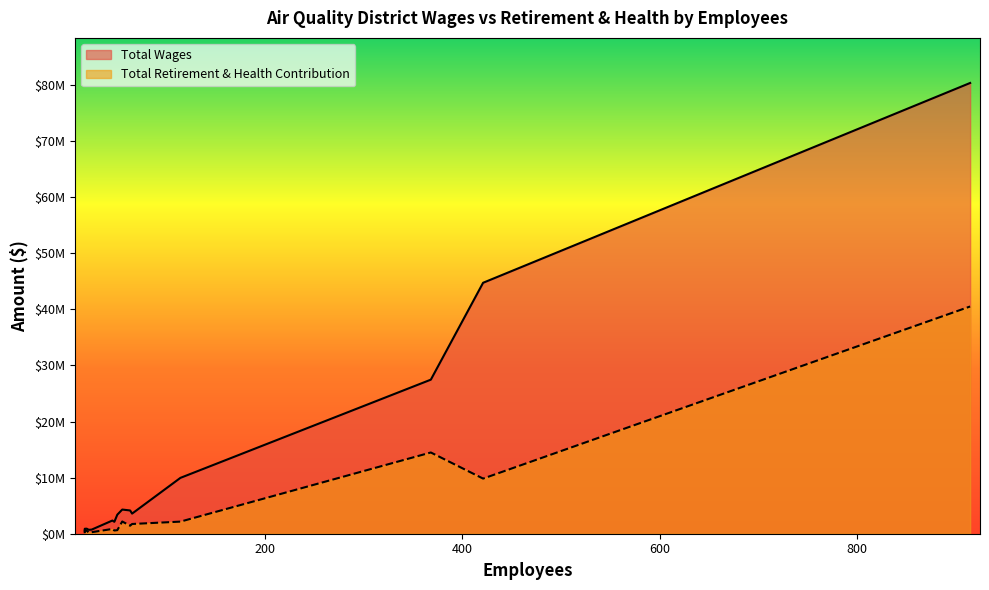

The value of Total Wages at 368 is 9043547. True or false?

False